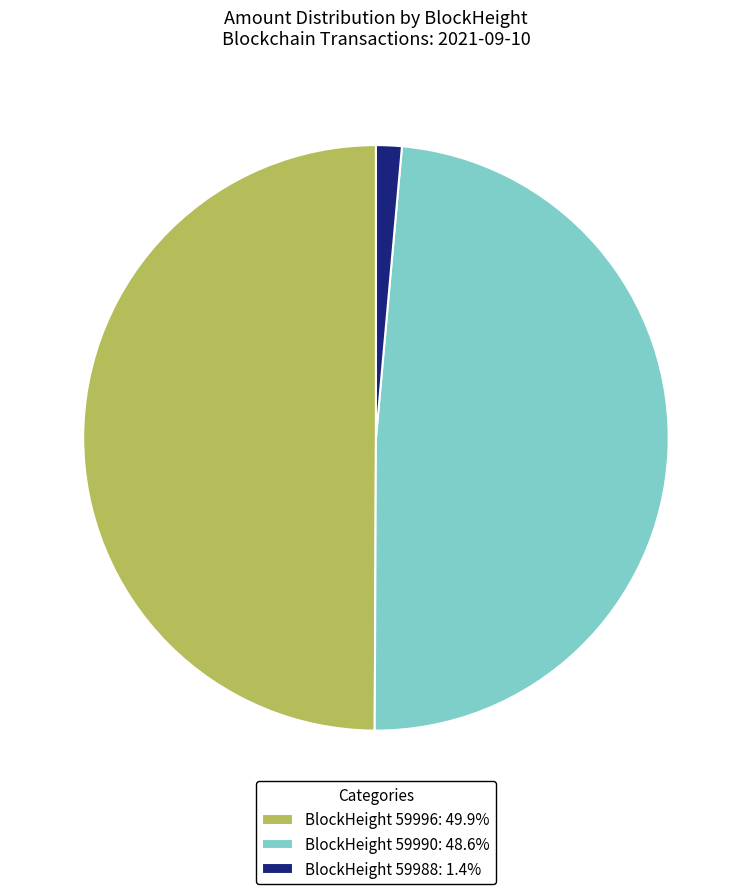

Is the sum of BlockHeight 59996: 49.9% and BlockHeight 59990: 48.6% greater than half?

Yes